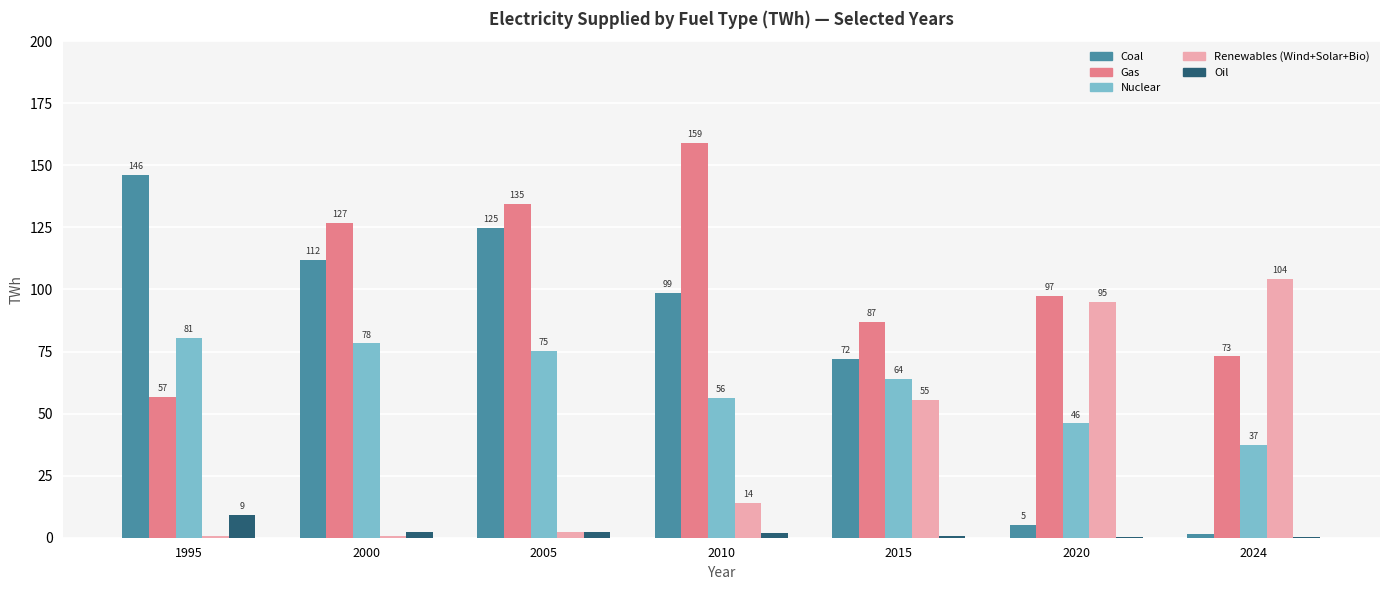

Count the number of categories in the chart.

7